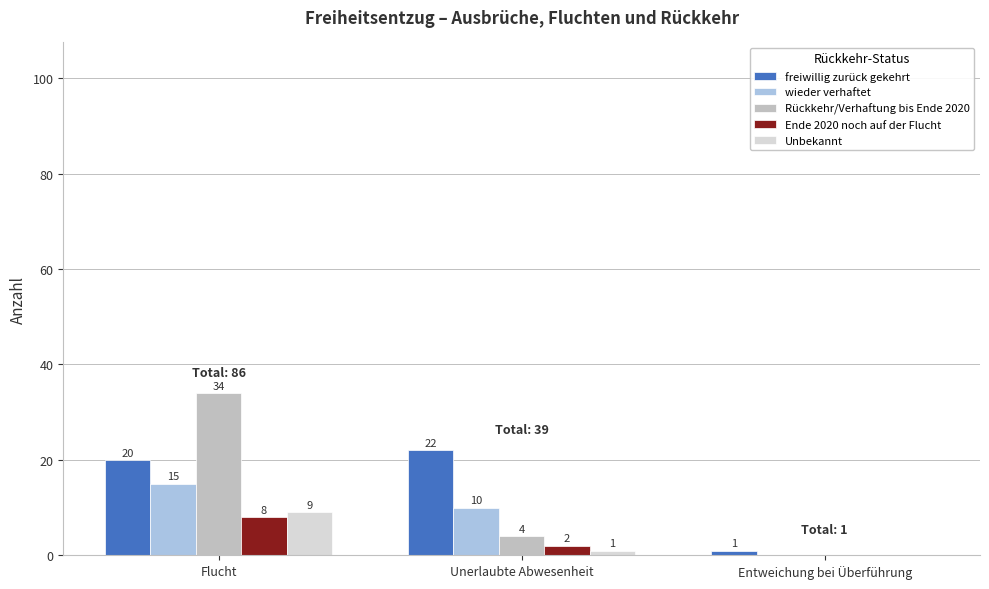

Where does the Unbekannt series first go above 1?

Flucht